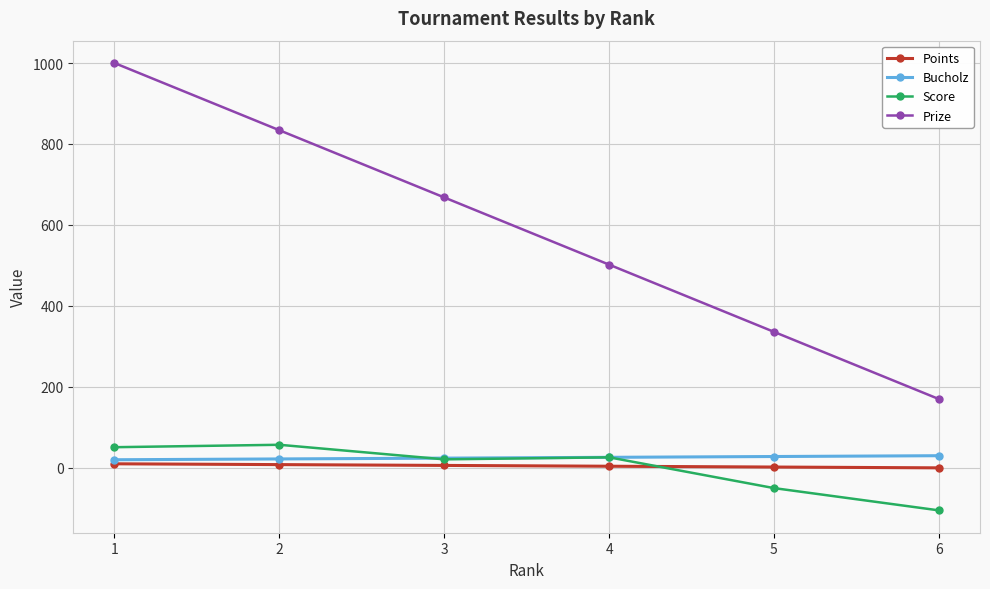

What is the total value across all series at 5?

316